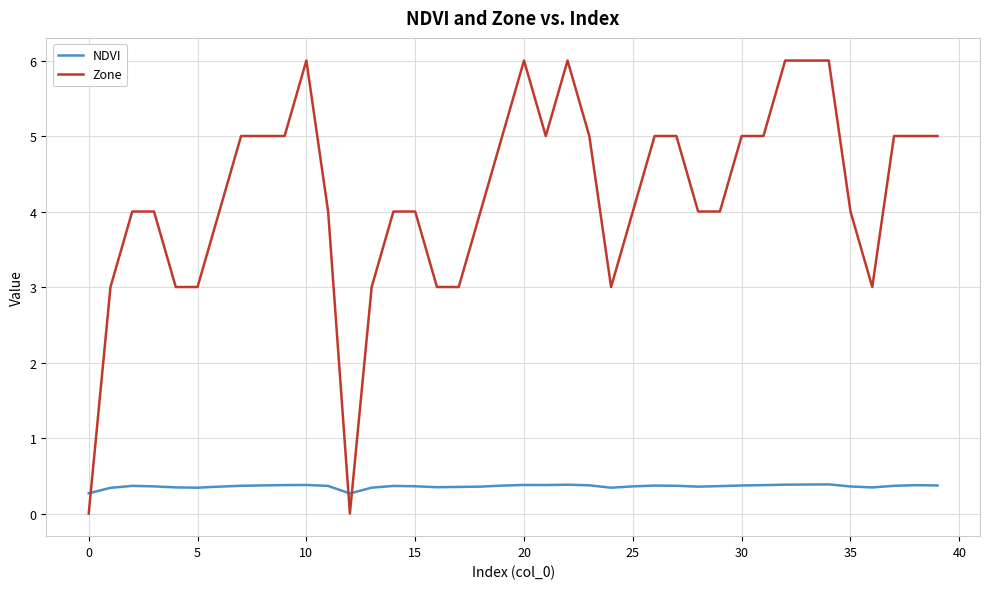

Rank the series by their maximum value, from highest to lowest.

Zone, NDVI